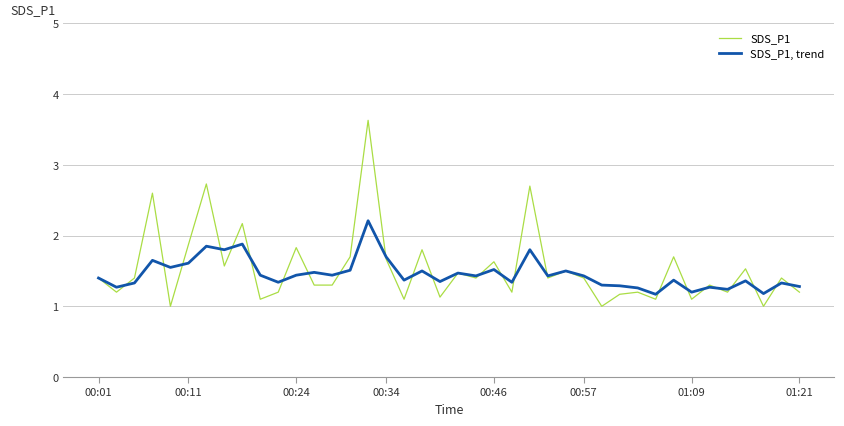

What is the average value of the SDS_P1 series?

1.5